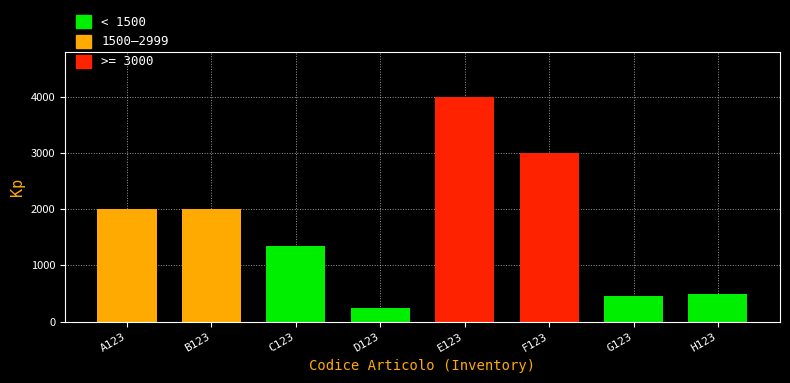

Reading left to right, what are all the values shown in this chart?

A123=2000	B123=2000	C123=1350	D123=250	E123=4000	F123=3000	G123=450	H123=500